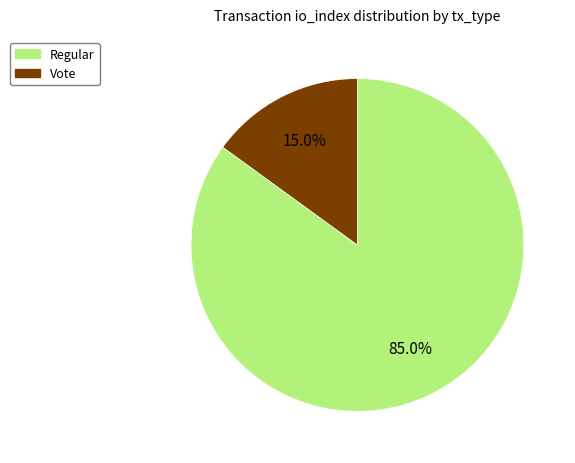

How many slices are in this pie chart?

2